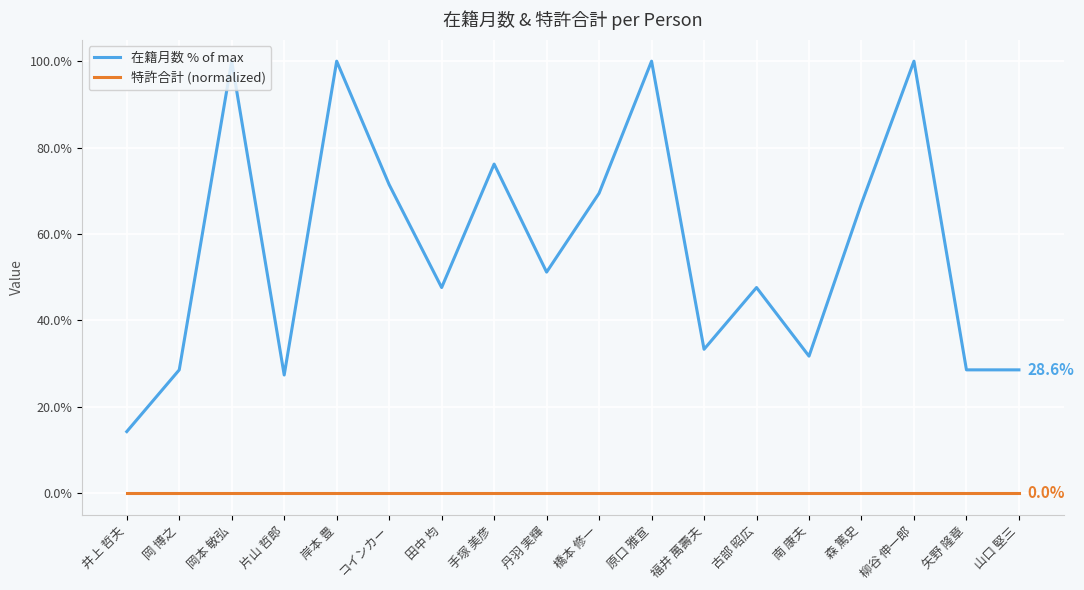

Reading left to right, list all the values displayed in this chart.

在籍月数 % of max: 井上 哲夫=14.3	岡 博之=28.6	岡本 敏弘=100.0	片山 哲郎=27.4	岸本 豊=100.0	コインカー=71.4	田中 均=47.6	手塚 美彦=76.2	丹羽 実輝=51.2	橋本 修一=69.4	原口 雅宣=100.0	福井 萬壽夫=33.3	古部 昭広=47.6	南 康夫=31.7	森 篤史=67.1	柳谷 伸一郎=100.0	矢野 隆章=28.6	山口 堅三=28.6
特許合計 (normalized): 井上 哲夫=0.0	岡 博之=0.0	岡本 敏弘=0.0	片山 哲郎=0.0	岸本 豊=0.0	コインカー=0.0	田中 均=0.0	手塚 美彦=0.0	丹羽 実輝=0.0	橋本 修一=0.0	原口 雅宣=0.0	福井 萬壽夫=0.0	古部 昭広=0.0	南 康夫=0.0	森 篤史=0.0	柳谷 伸一郎=0.0	矢野 隆章=0.0	山口 堅三=0.0